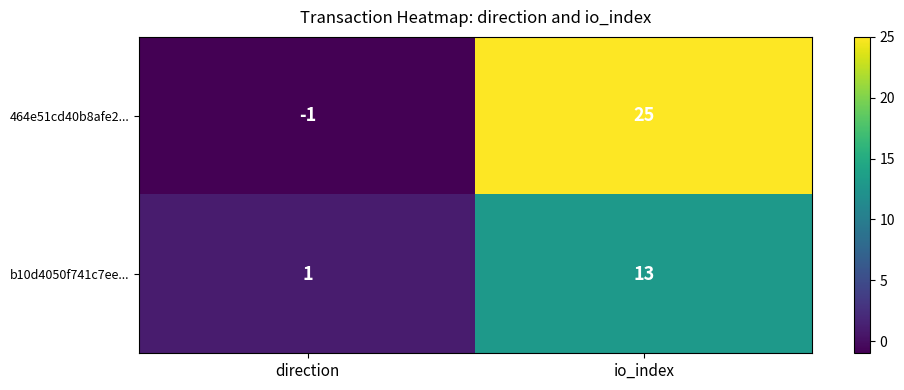

The b10d4050f741c7ee... series shows 0 at direction. True or false?

False